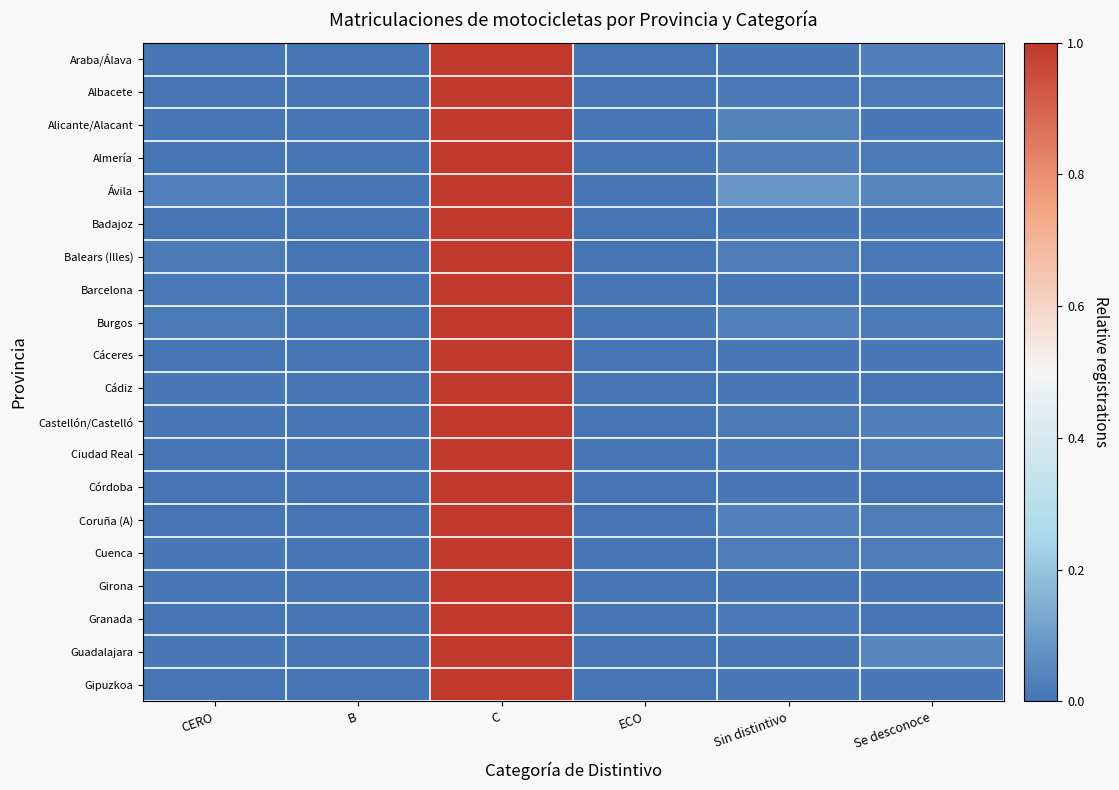

At which category does the chart reach its peak across all series?

C